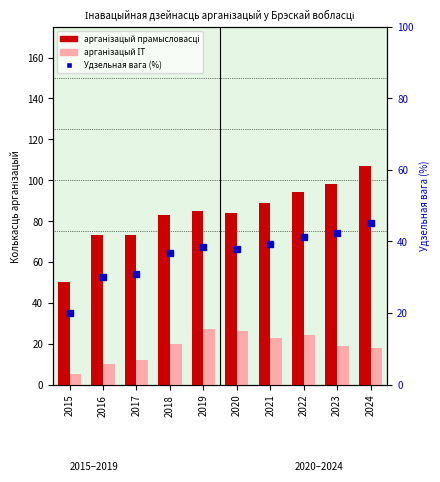

Between 2015 and 2016, which is larger?

2016